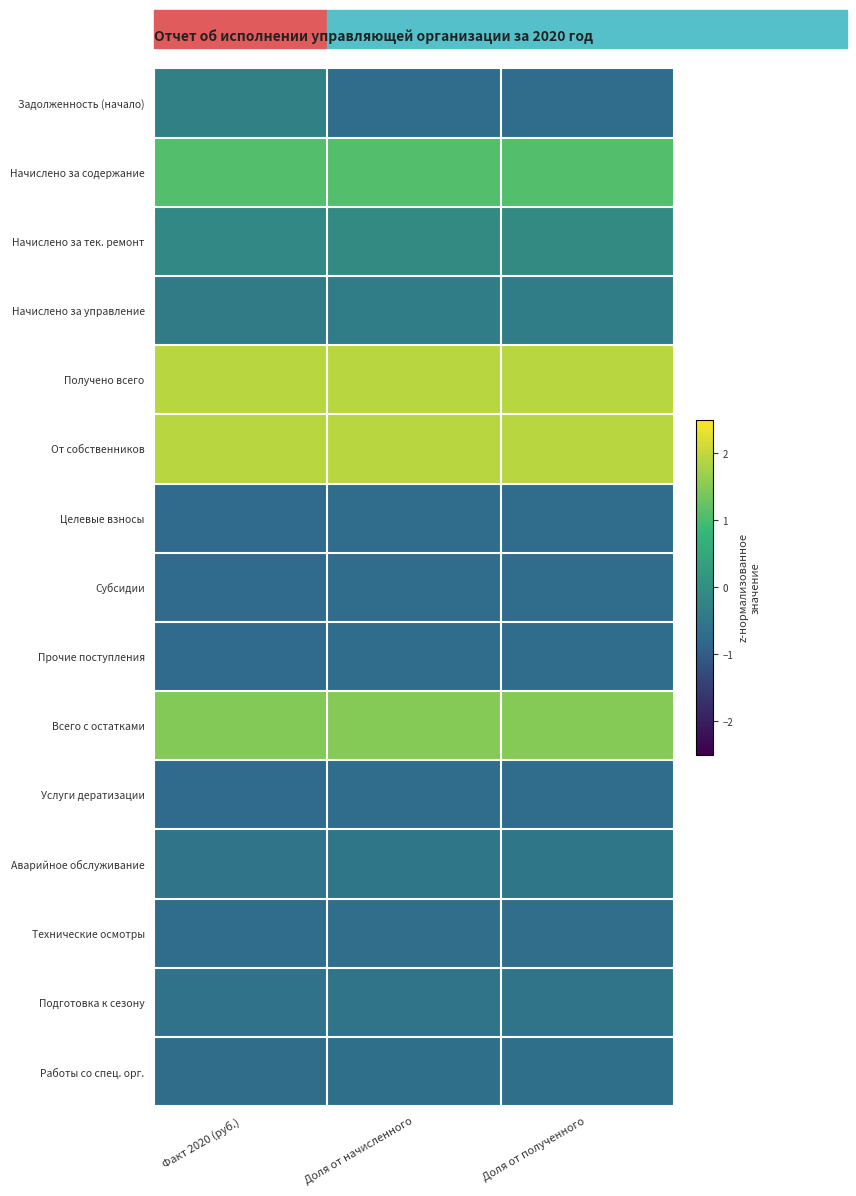

Reading right to left, transcribe all the data shown in this chart.

Задолженность (начало): Доля от полученного=-0.7	Доля от начисленного=-0.7	Факт 2020 (руб.)=-0.3
Начислено за содержание: Доля от полученного=1.1	Доля от начисленного=1.1	Факт 2020 (руб.)=1.1
Начислено за тек. ремонт: Доля от полученного=-0.1	Доля от начисленного=-0.1	Факт 2020 (руб.)=-0.1
Начислено за управление: Доля от полученного=-0.4	Доля от начисленного=-0.4	Факт 2020 (руб.)=-0.4
Получено всего: Доля от полученного=1.9	Доля от начисленного=1.9	Факт 2020 (руб.)=1.9
От собственников: Доля от полученного=1.9	Доля от начисленного=1.9	Факт 2020 (руб.)=1.9
Целевые взносы: Доля от полученного=-0.7	Доля от начисленного=-0.7	Факт 2020 (руб.)=-0.8
Субсидии: Доля от полученного=-0.7	Доля от начисленного=-0.7	Факт 2020 (руб.)=-0.8
Прочие поступления: Доля от полученного=-0.7	Доля от начисленного=-0.7	Факт 2020 (руб.)=-0.8
Всего с остатками: Доля от полученного=1.5	Доля от начисленного=1.5	Факт 2020 (руб.)=1.5
Услуги дератизации: Доля от полученного=-0.7	Доля от начисленного=-0.7	Факт 2020 (руб.)=-0.7
Аварийное обслуживание: Доля от полученного=-0.5	Доля от начисленного=-0.5	Факт 2020 (руб.)=-0.6
Технические осмотры: Доля от полученного=-0.7	Доля от начисленного=-0.7	Факт 2020 (руб.)=-0.7
Подготовка к сезону: Доля от полученного=-0.6	Доля от начисленного=-0.6	Факт 2020 (руб.)=-0.6
Работы со спец. орг.: Доля от полученного=-0.7	Доля от начисленного=-0.7	Факт 2020 (руб.)=-0.7